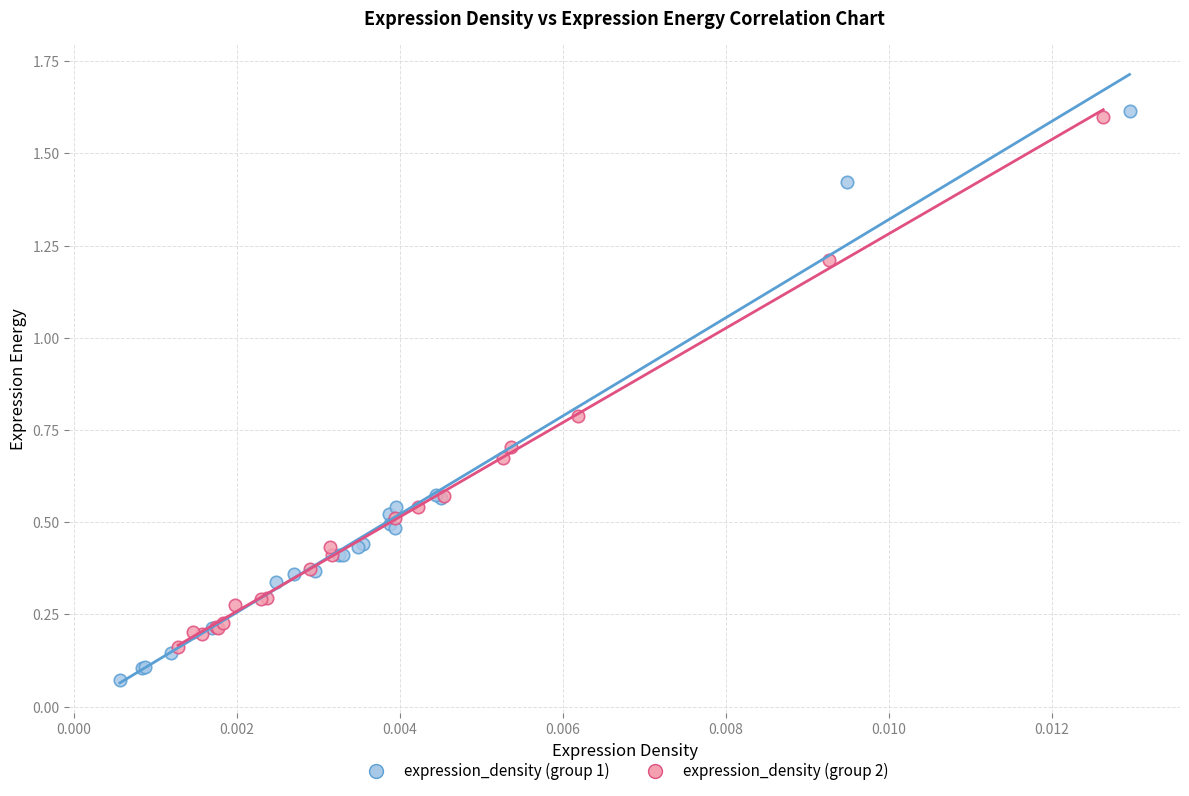

What are all the series names shown in the legend?

expression_density (group 1), expression_density (group 2)